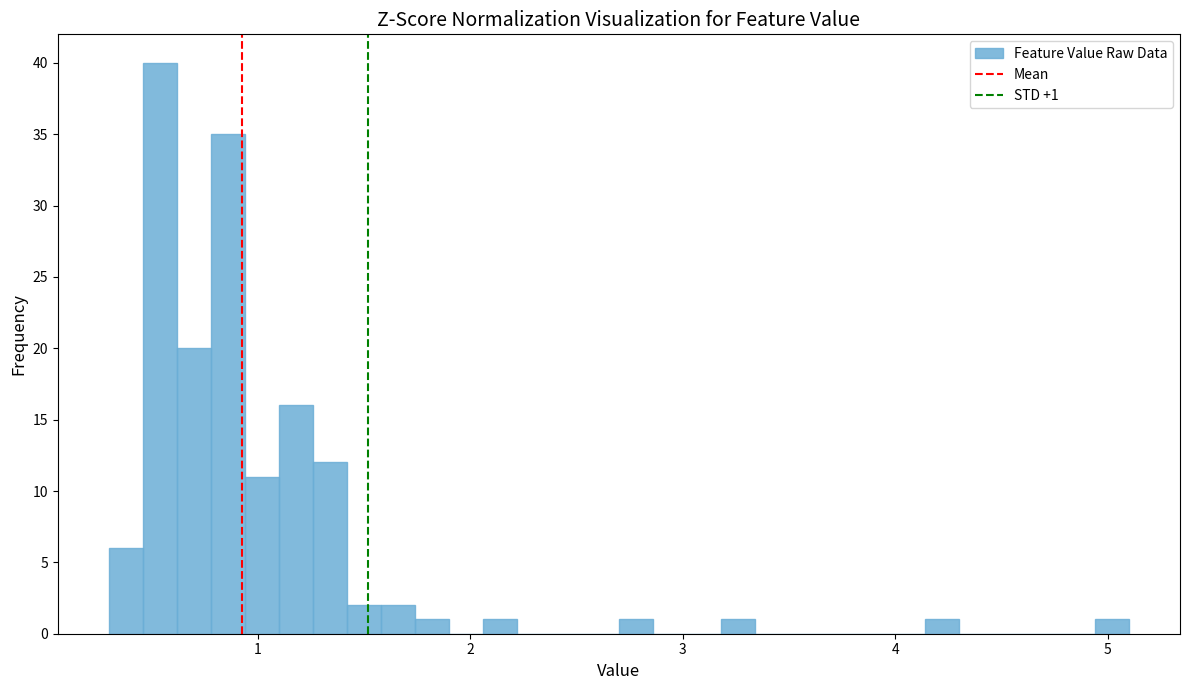

Read against the x-axis, roughly where is the centre of the tallest bar?

0.5